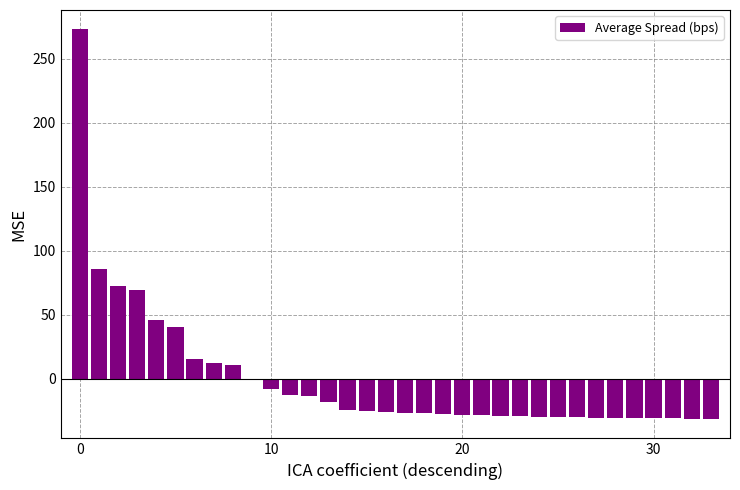

What is the maximum value shown in the chart?

272.8